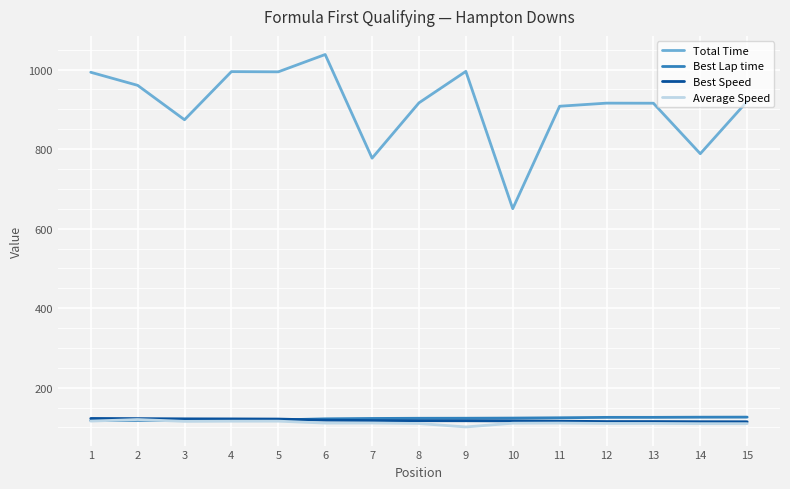

True or false: Total Time and Average Speed intersect in this chart.

False